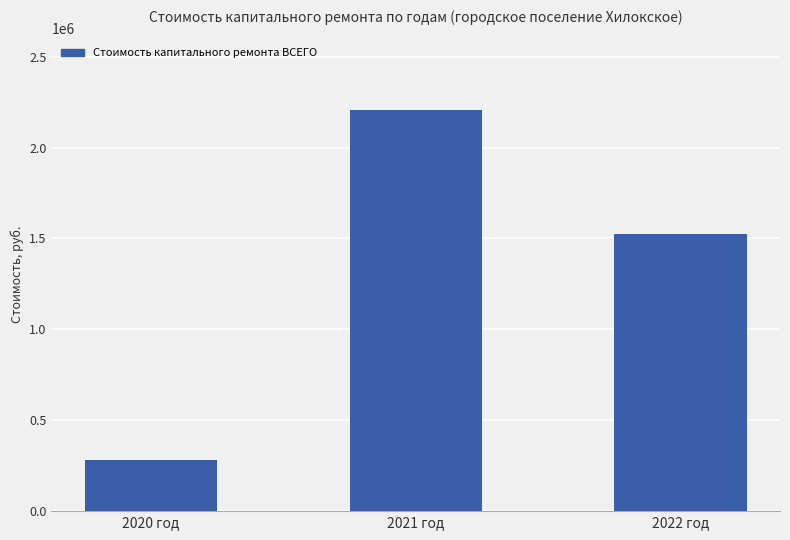

Does the chart contain any negative values?

No